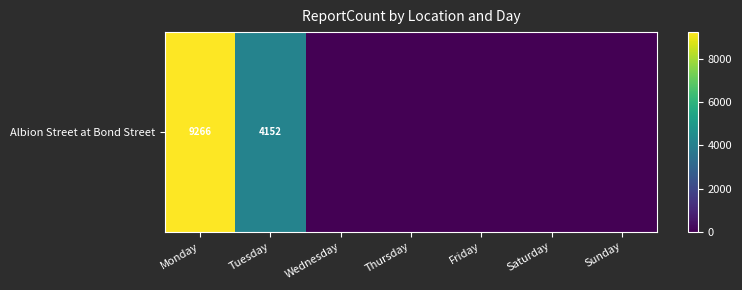

What is the sum of the values at Saturday and Tuesday?

4152